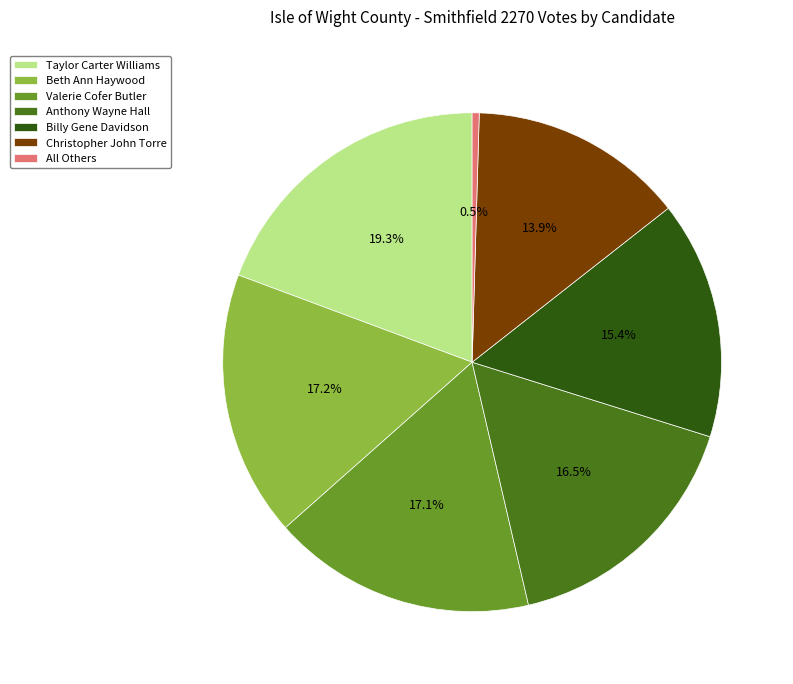

Which category has the smallest portion of the pie?

All Others